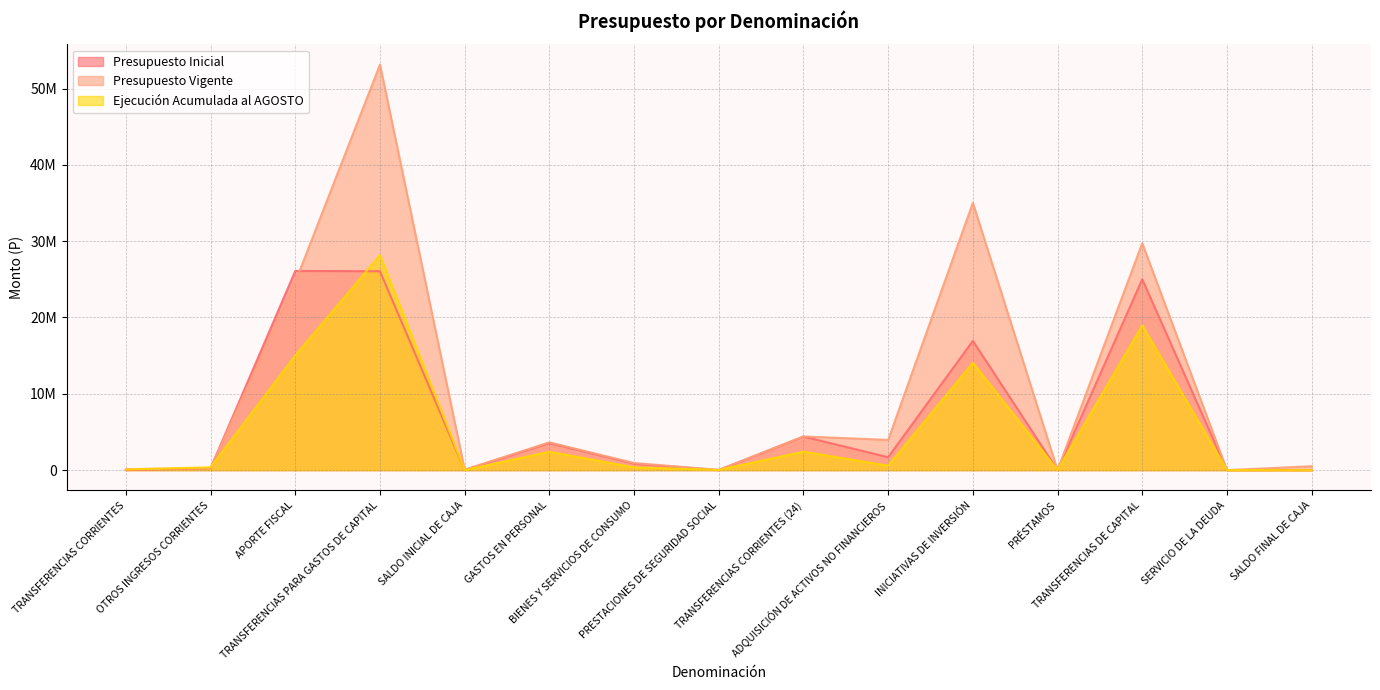

At which label does Ejecución Acumulada al AGOSTO first exceed 371561?

APORTE FISCAL